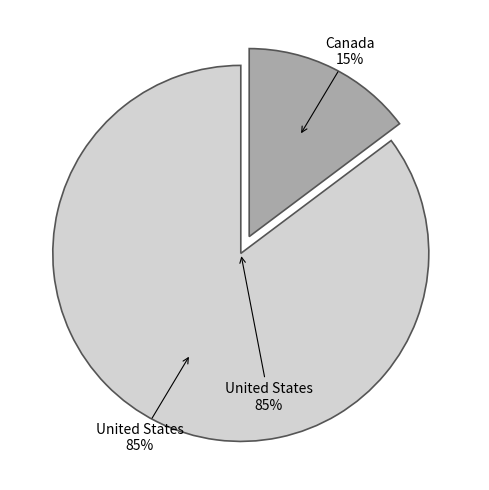

Is it true that Canada is 15% of the pie?

True